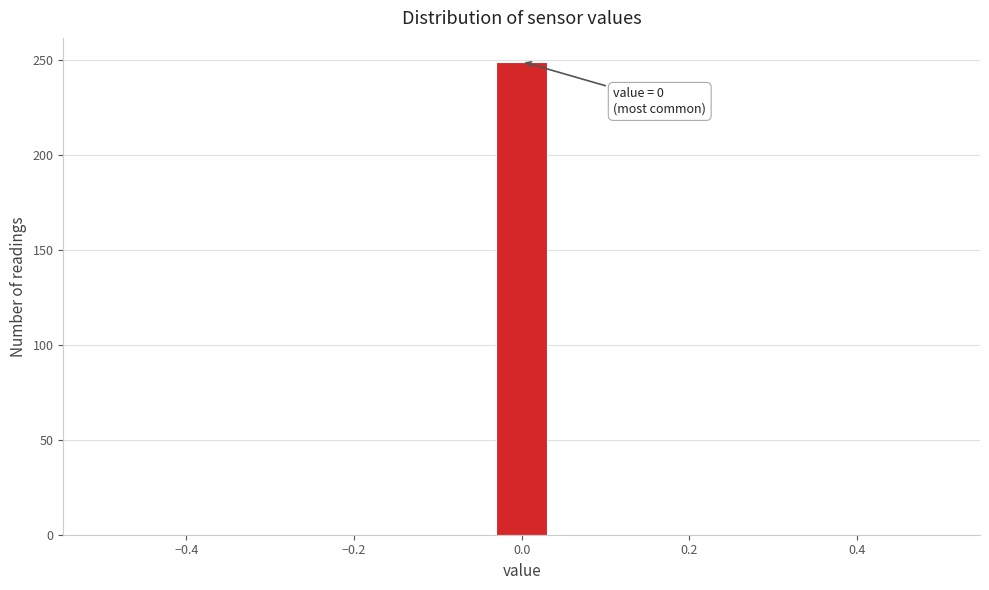

Read against the x-axis, roughly where is the centre of the tallest bar?

0.00